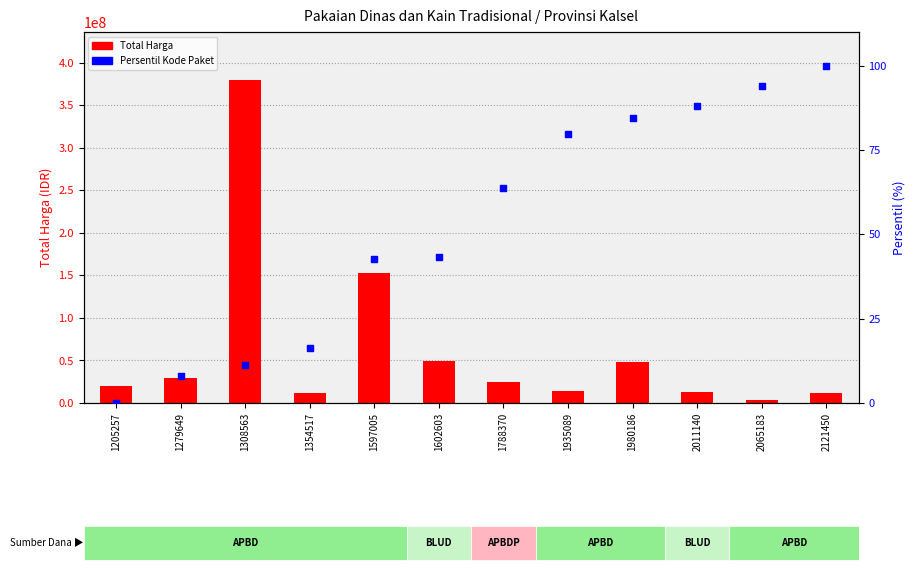

What are all the series names shown in the legend?

Total Harga, Persentil Kode Paket